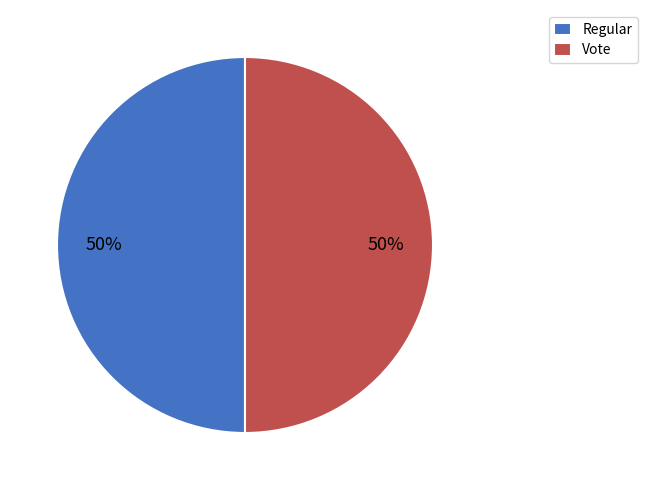

How many segments does this pie chart have?

2